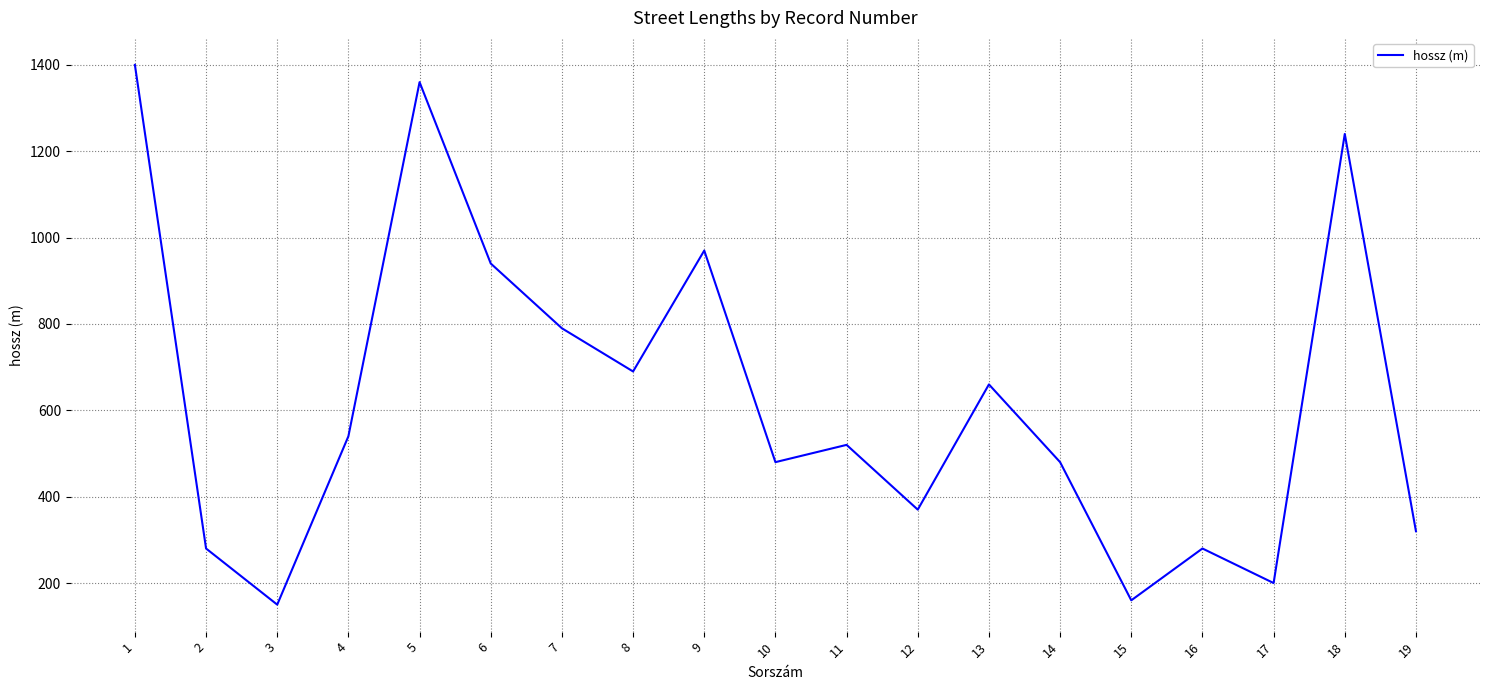

How many categories are shown in the chart?

19